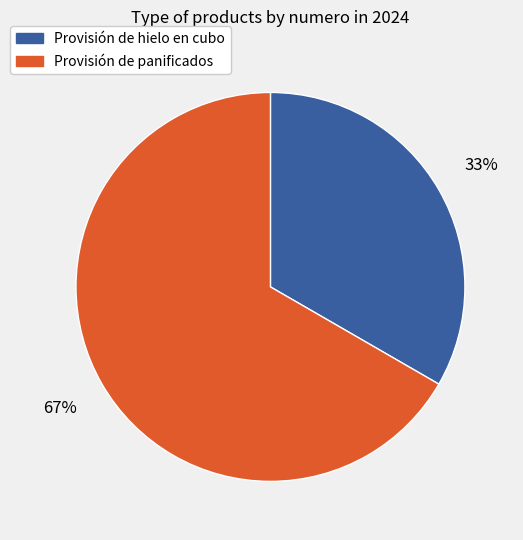

To the nearest percent, what portion does Provisión de hielo en cubo represent?

33%